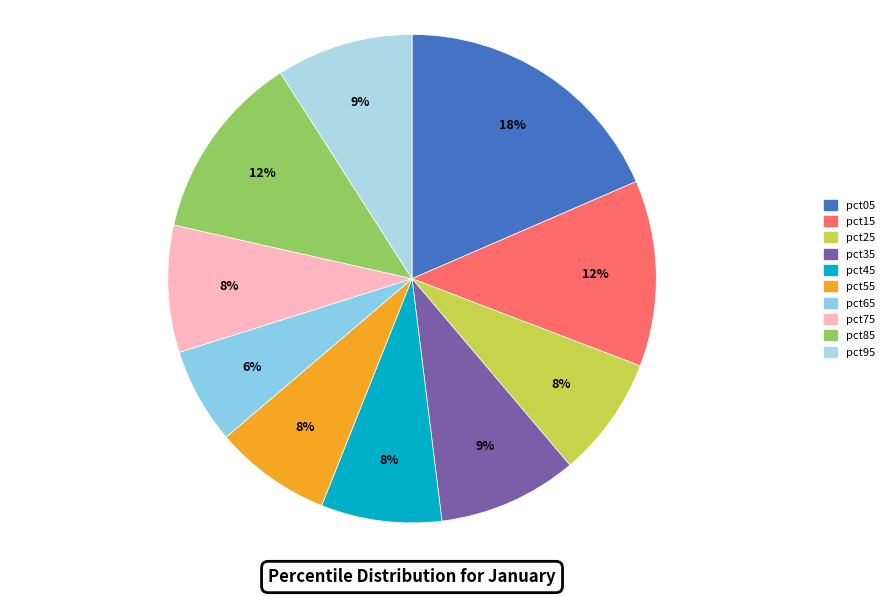

Which slice is the largest?

pct05